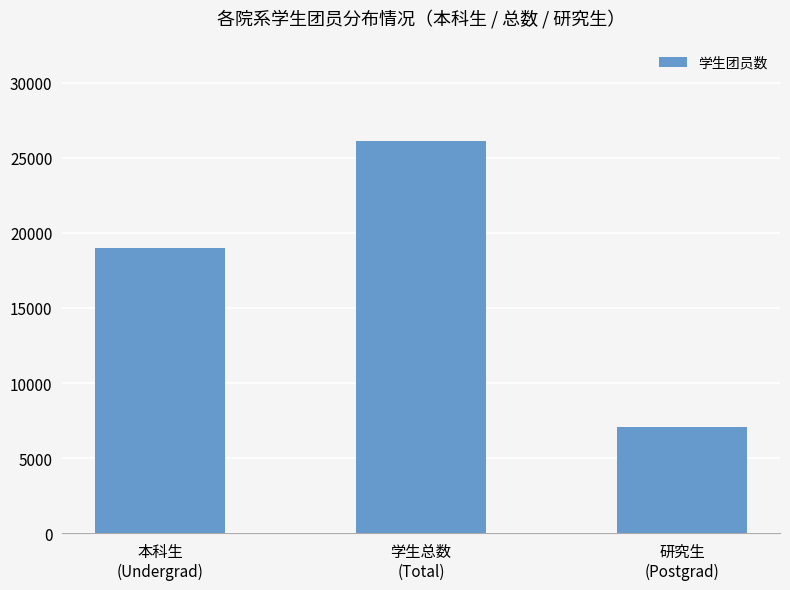

Which label corresponds to the smallest value in the chart?

研究生
(Postgrad)